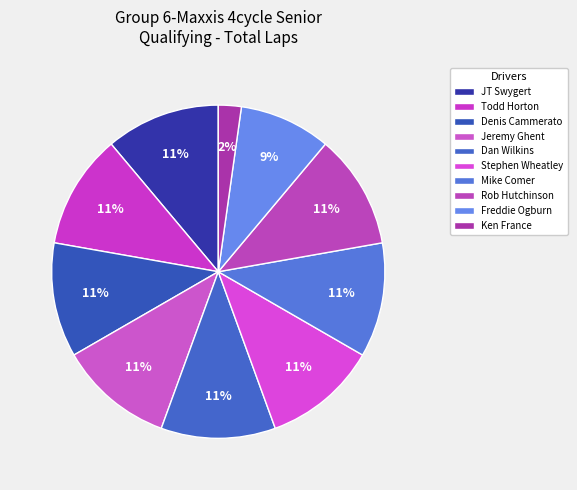

How many slices are in this pie chart?

10